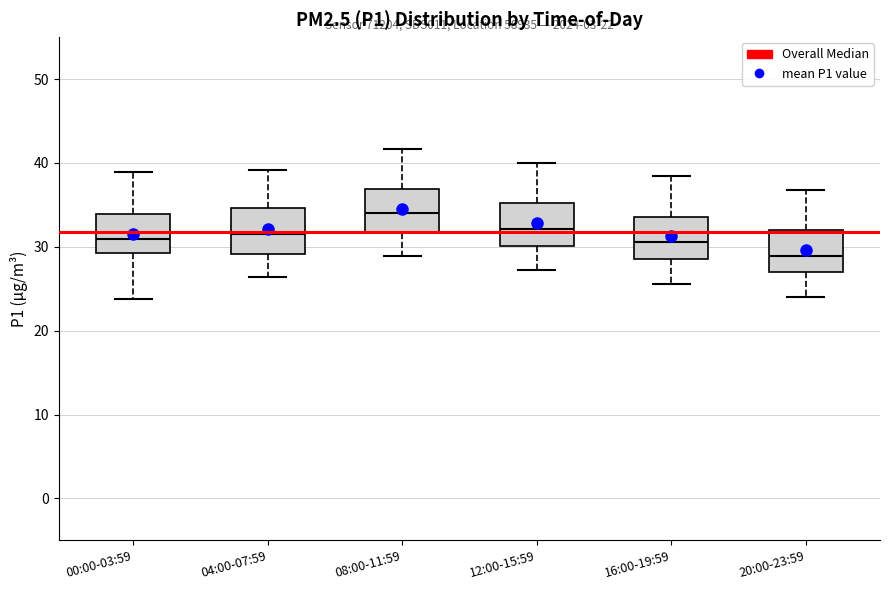

Which box's median line is the lowest?

20:00-23:59